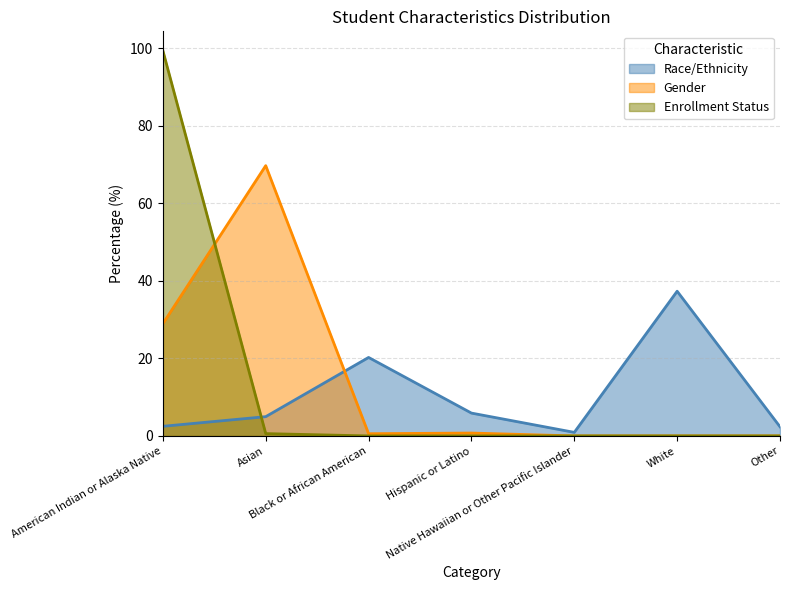

What position from the right is Native Hawaiian or Other Pacific Islander?

3